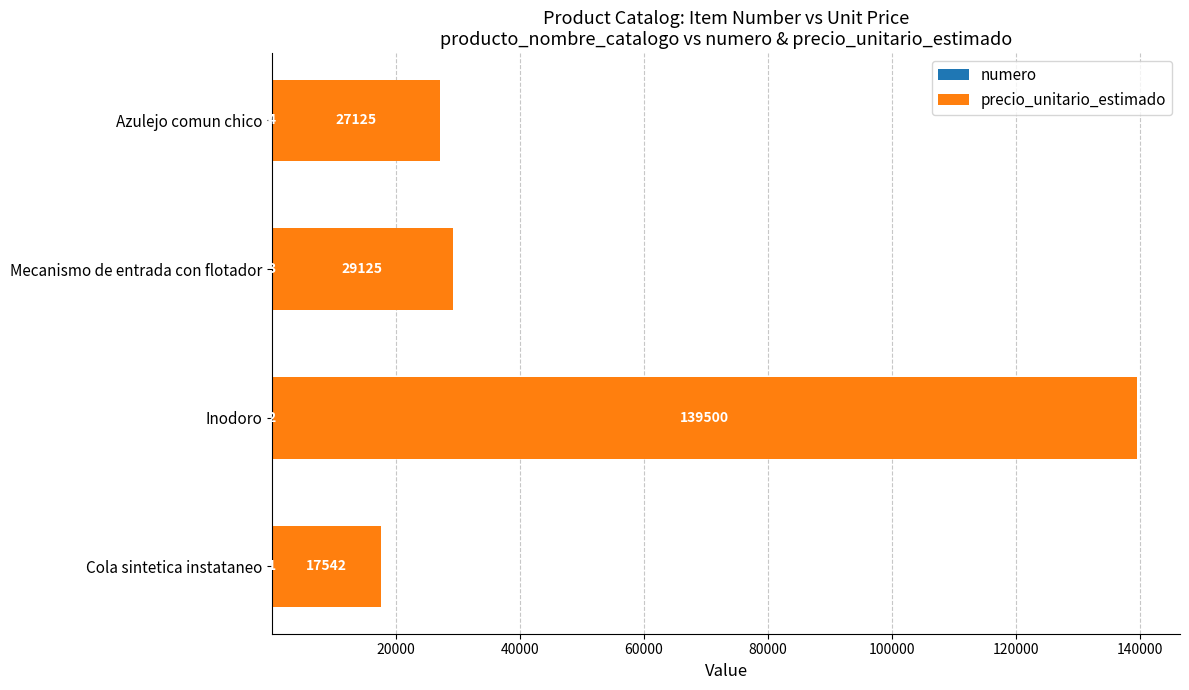

At which category is the sum across all series the highest?

Inodoro